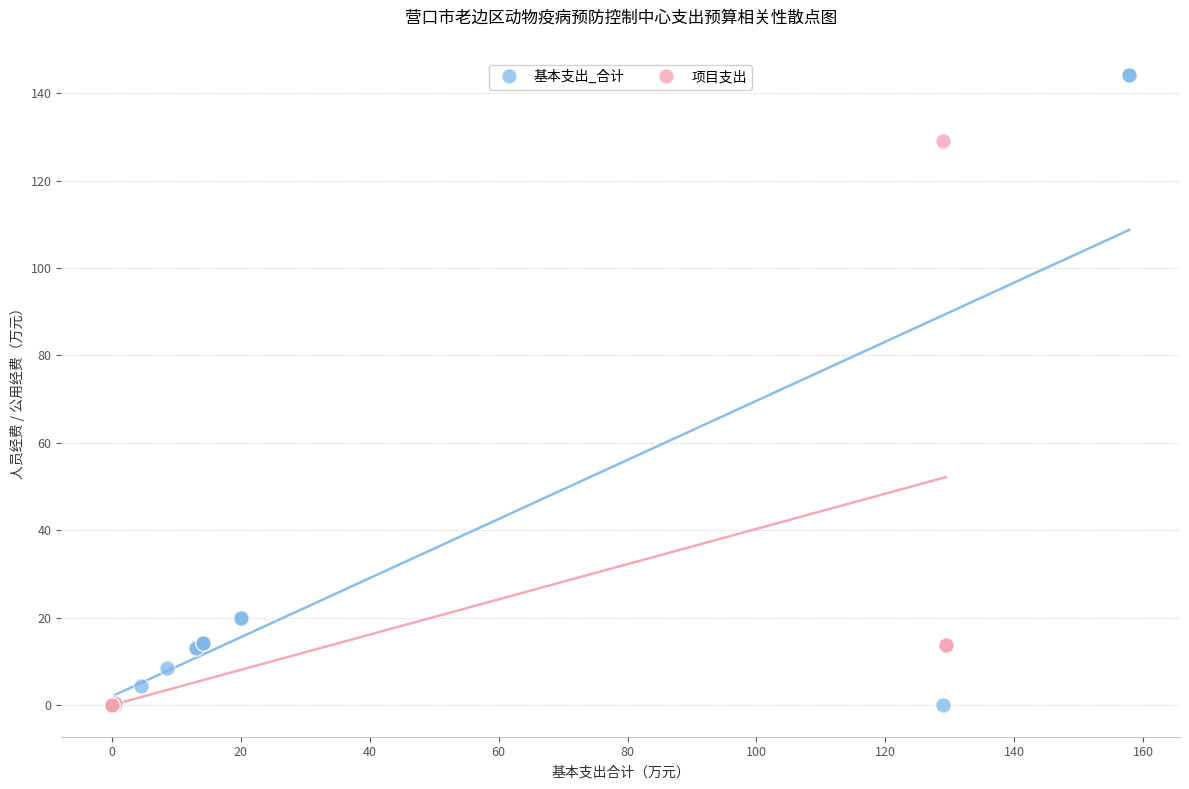

Which series has the widest spread of Y values?

基本支出_合计